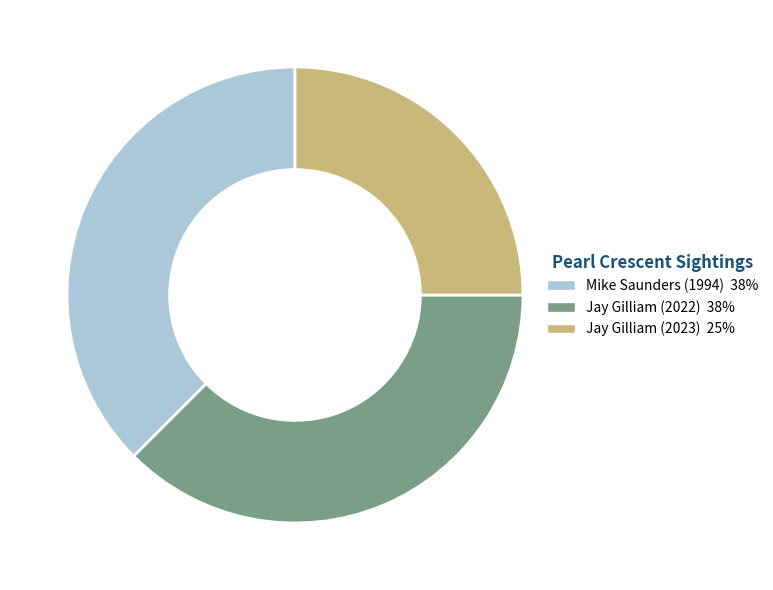

Which has a higher value, Jay Gilliam (2023) or Mike Saunders (1994)?

Mike Saunders (1994)